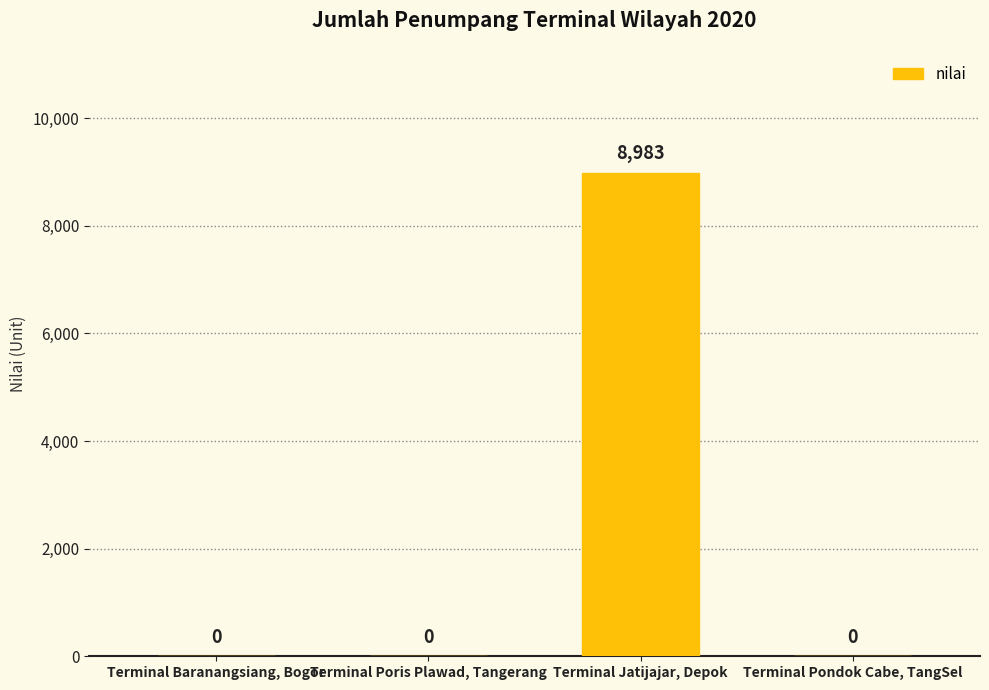

Is it true that the value at Terminal Pondok Cabe, TangSel is 5172?

False